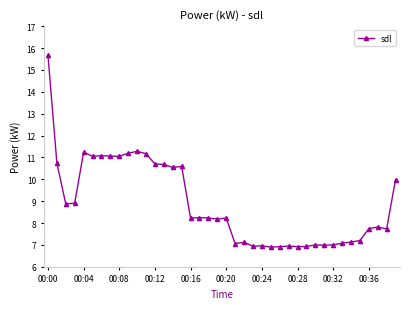

True or false: the data has more than 1 interior local peaks.

True